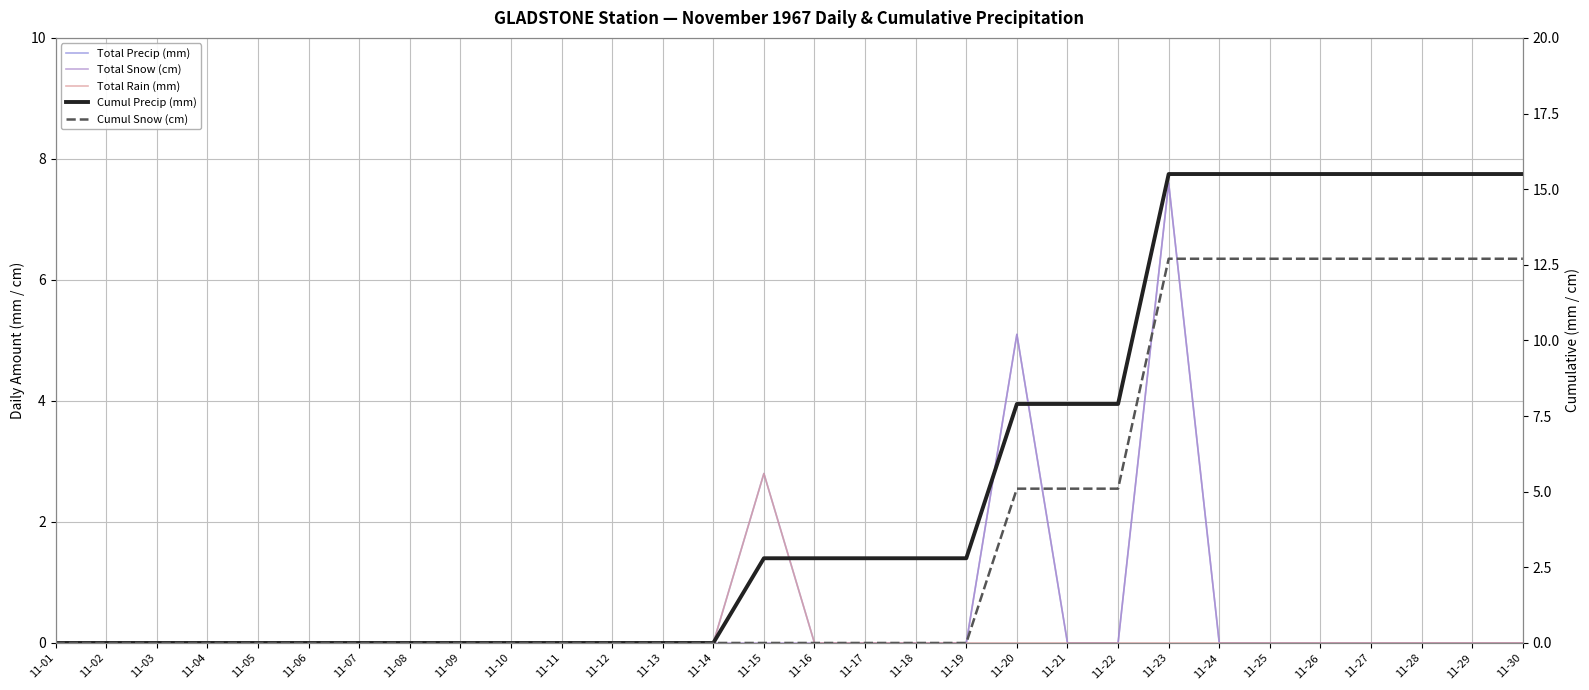

Which series has the largest range (max minus min)?

Cumul Precip (mm)